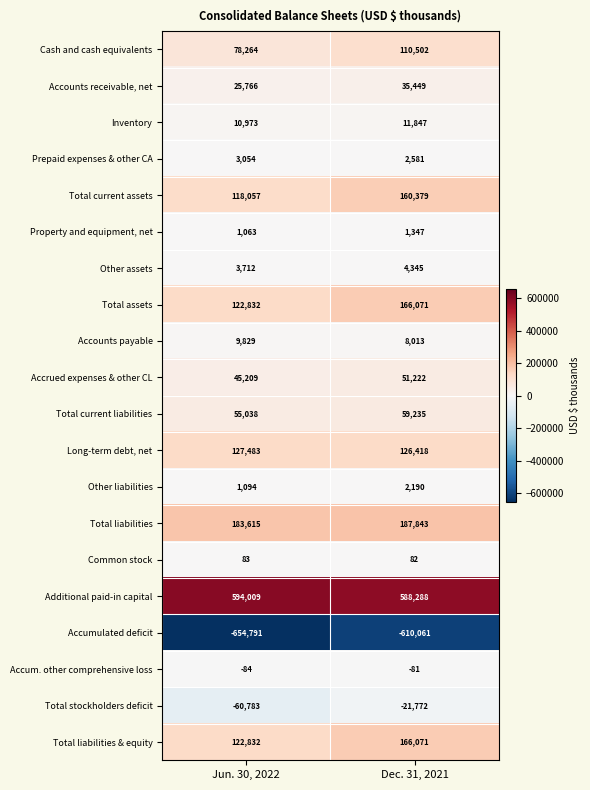

What is the total value across all series at Jun. 30, 2022?

787255